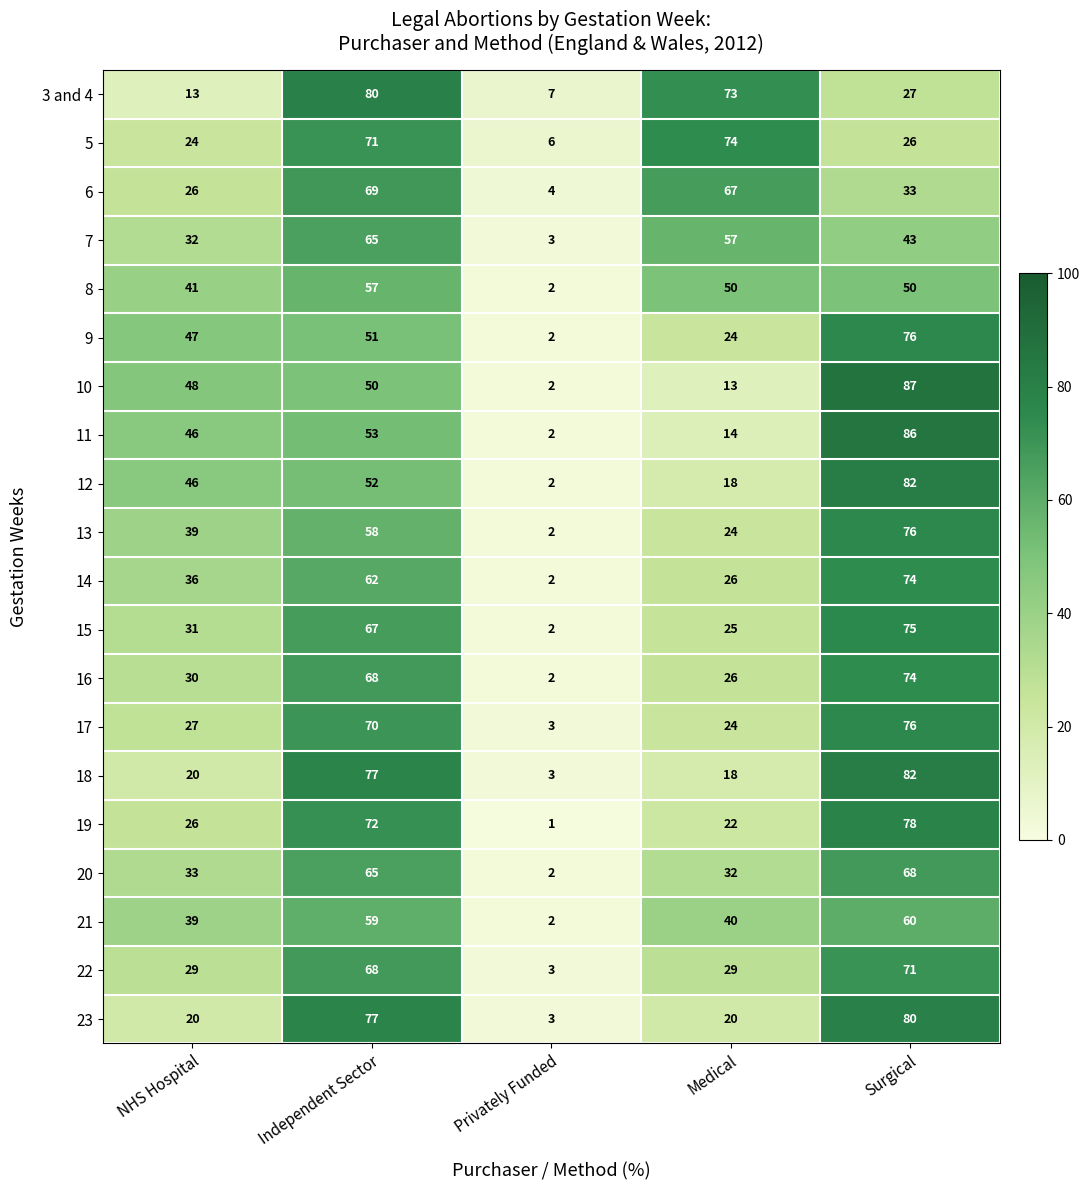

What is the total value across all series at Medical?

676